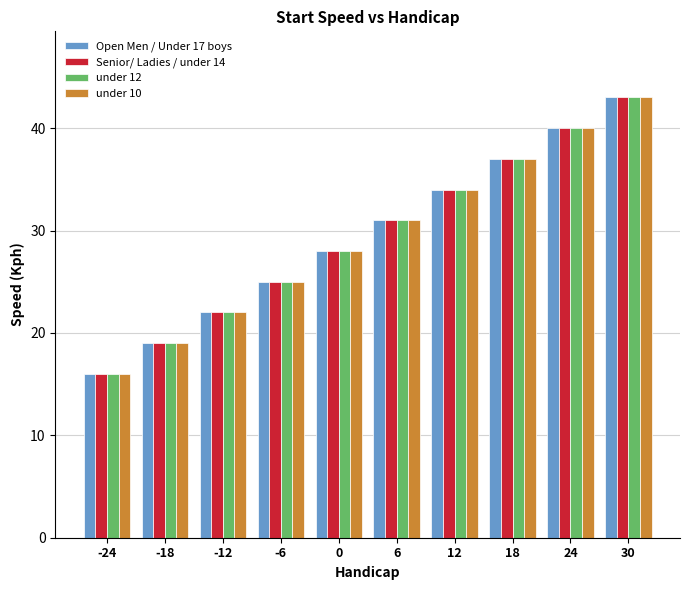

Are the bars grouped side by side (vs. stacked)?

Yes